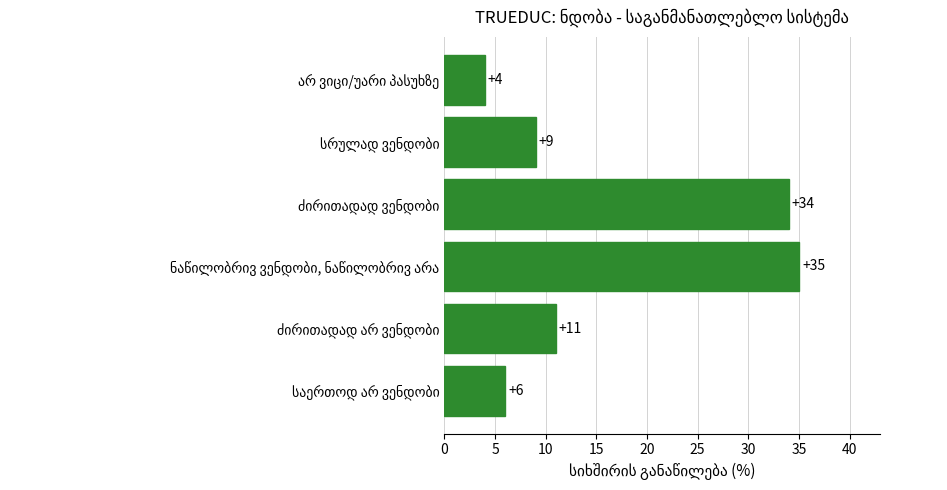

What is the difference between the second highest and minimum values?

30